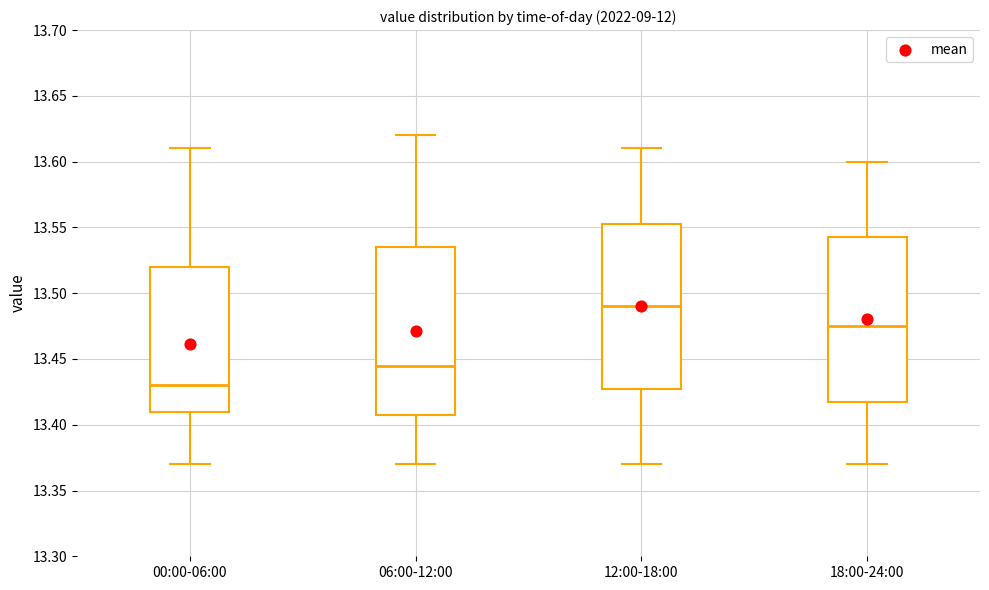

Reading left to right, read every box against the y-axis: the position of its median line, the range the box covers, and the ends of its whiskers. The values are not printed on the chart, so give them approximately, as read against the axis.

00:00-06:00: median 13.430, box 13.410 to 13.520, whiskers 13.370 to 13.610
06:00-12:00: median 13.445, box 13.410 to 13.535, whiskers 13.370 to 13.620
12:00-18:00: median 13.490, box 13.430 to 13.555, whiskers 13.370 to 13.610
18:00-24:00: median 13.475, box 13.420 to 13.545, whiskers 13.370 to 13.600